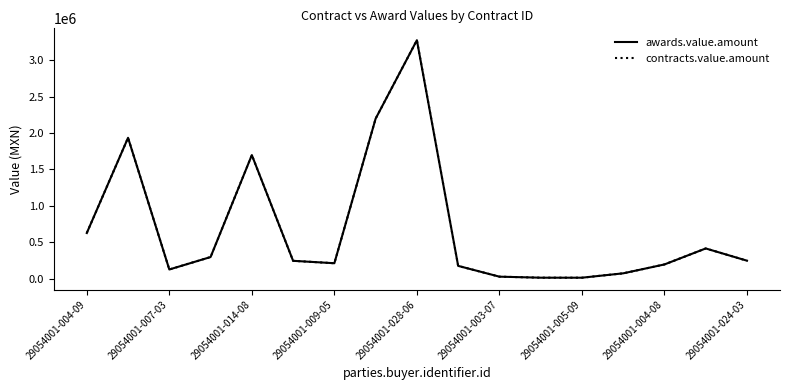

In awards.value.amount, how many points are lower than both neighbors (excluding endpoints)?

3